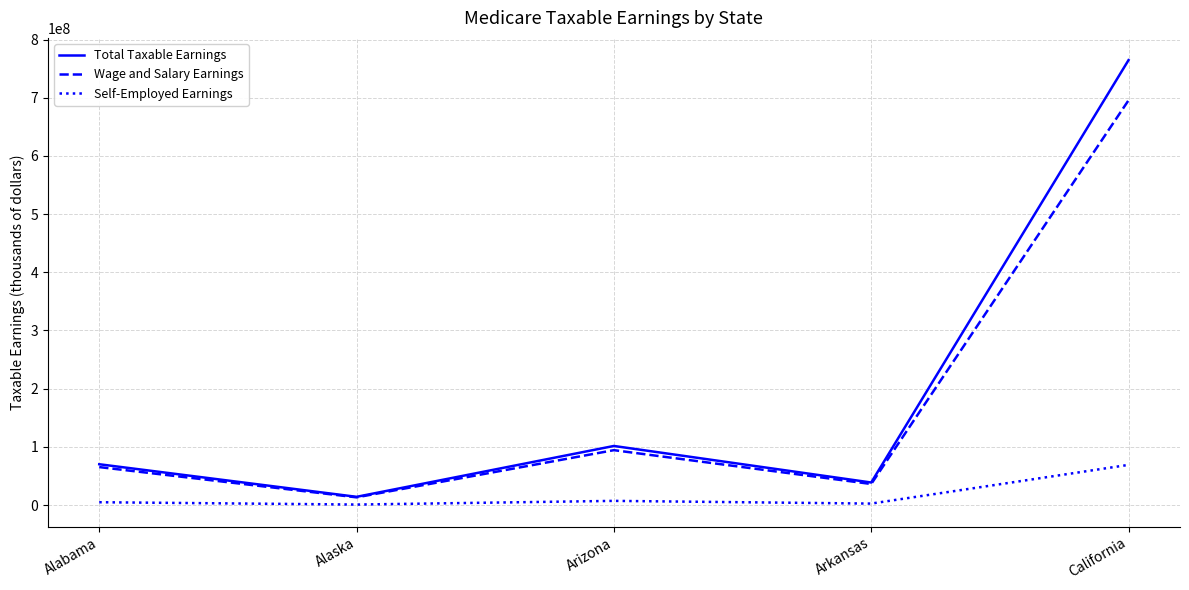

The value of Total Taxable Earnings at Arizona is 101579685. True or false?

True